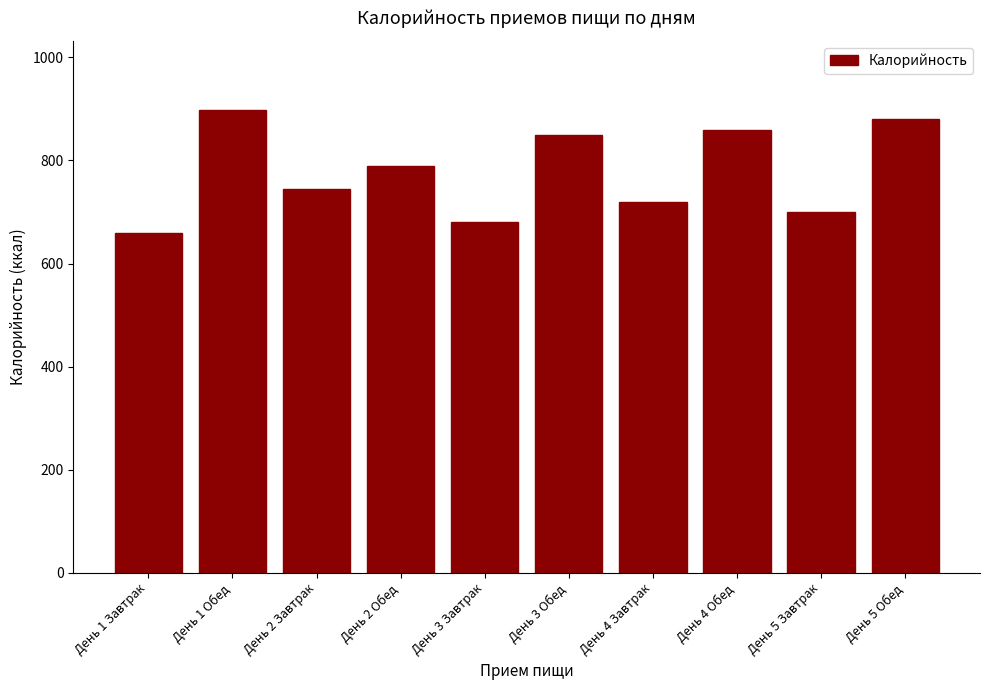

Reading left to right, list all the values displayed in this chart.

День 1 Завтрак=660	День 1 Обед=897	День 2 Завтрак=745	День 2 Обед=790	День 3 Завтрак=680	День 3 Обед=850	День 4 Завтрак=720	День 4 Обед=860	День 5 Завтрак=700	День 5 Обед=880